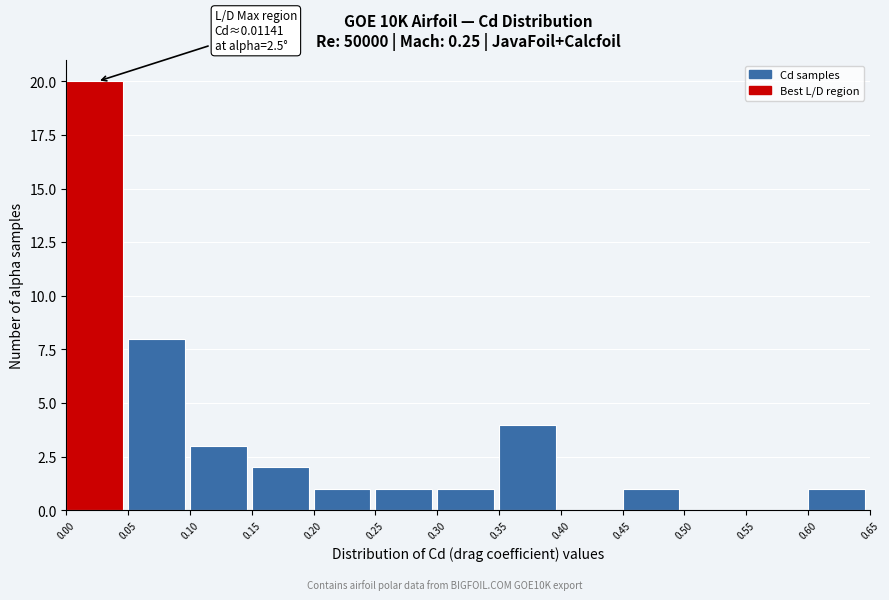

Which range on the x-axis has the tallest bar?

0.00 to 0.05